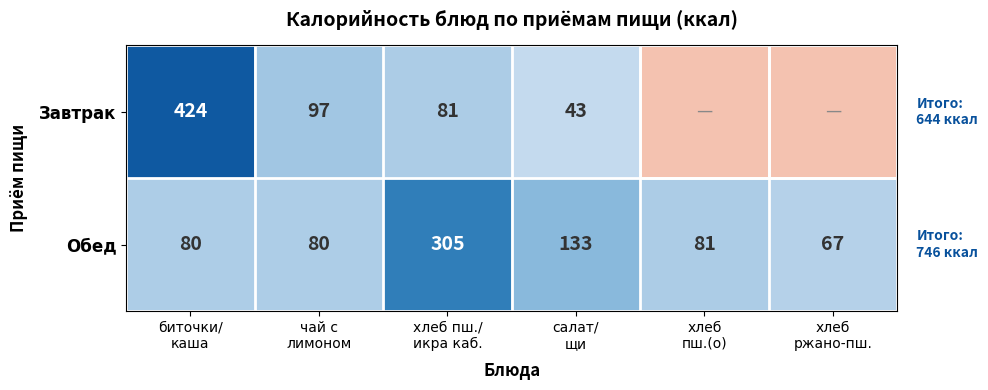

At how many categories does at least one series exceed 370?

1